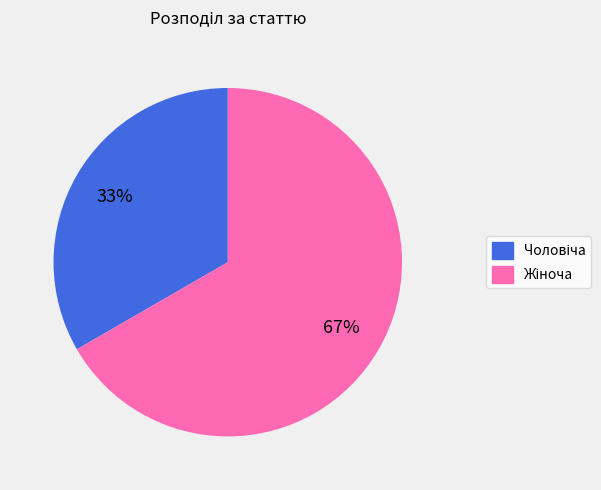

To the nearest percent, what is the average slice percentage?

50%